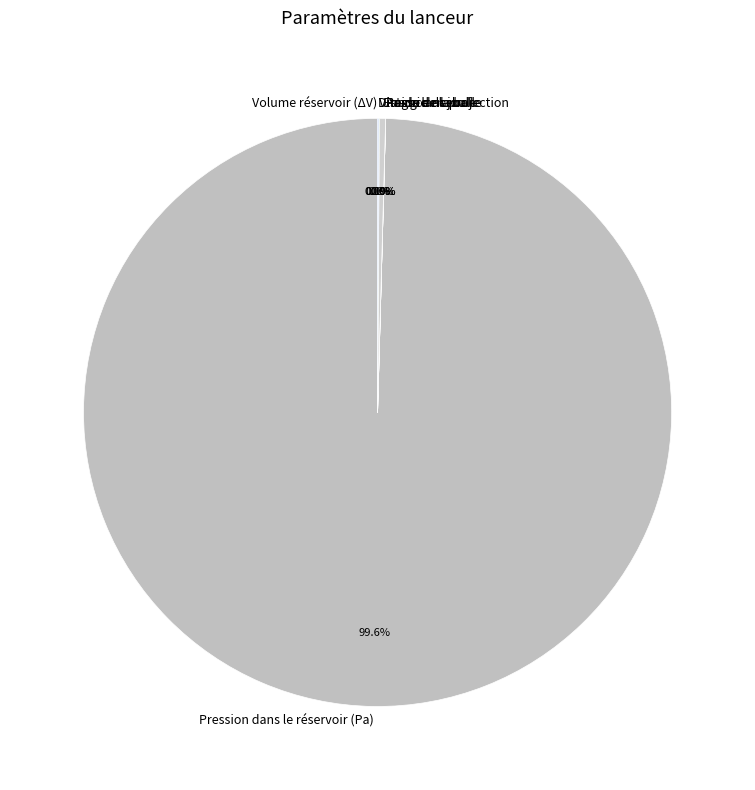

Count the number of slices in the pie.

7